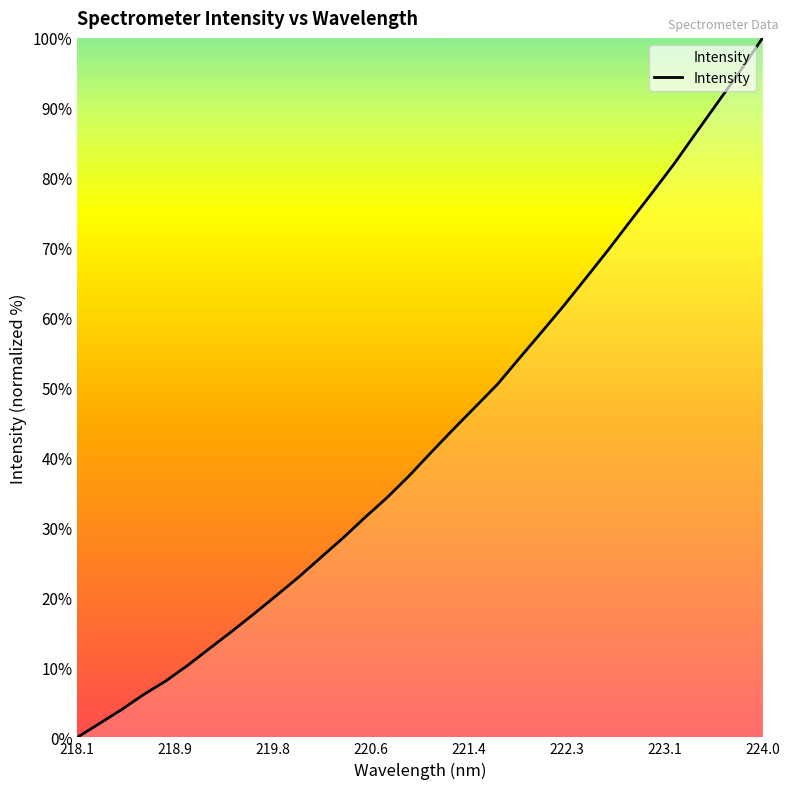

What is the greatest value displayed?

100.0